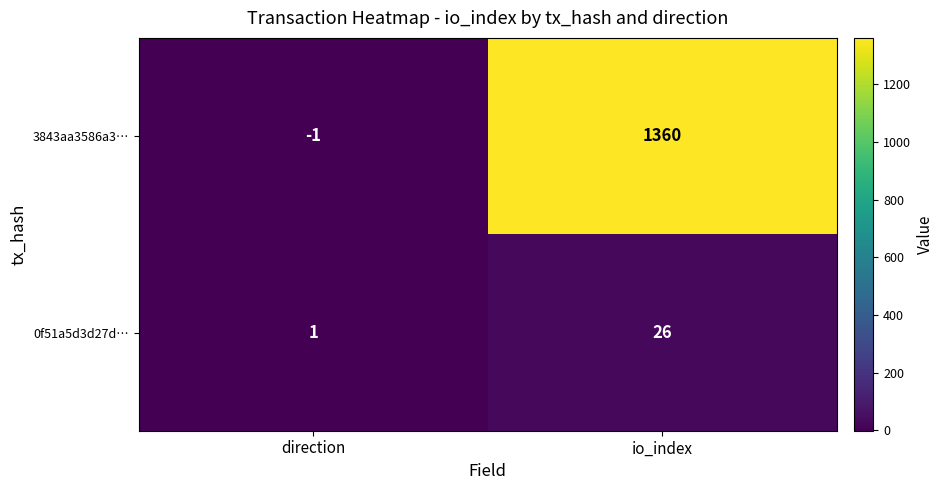

How many data points does each series have?

2